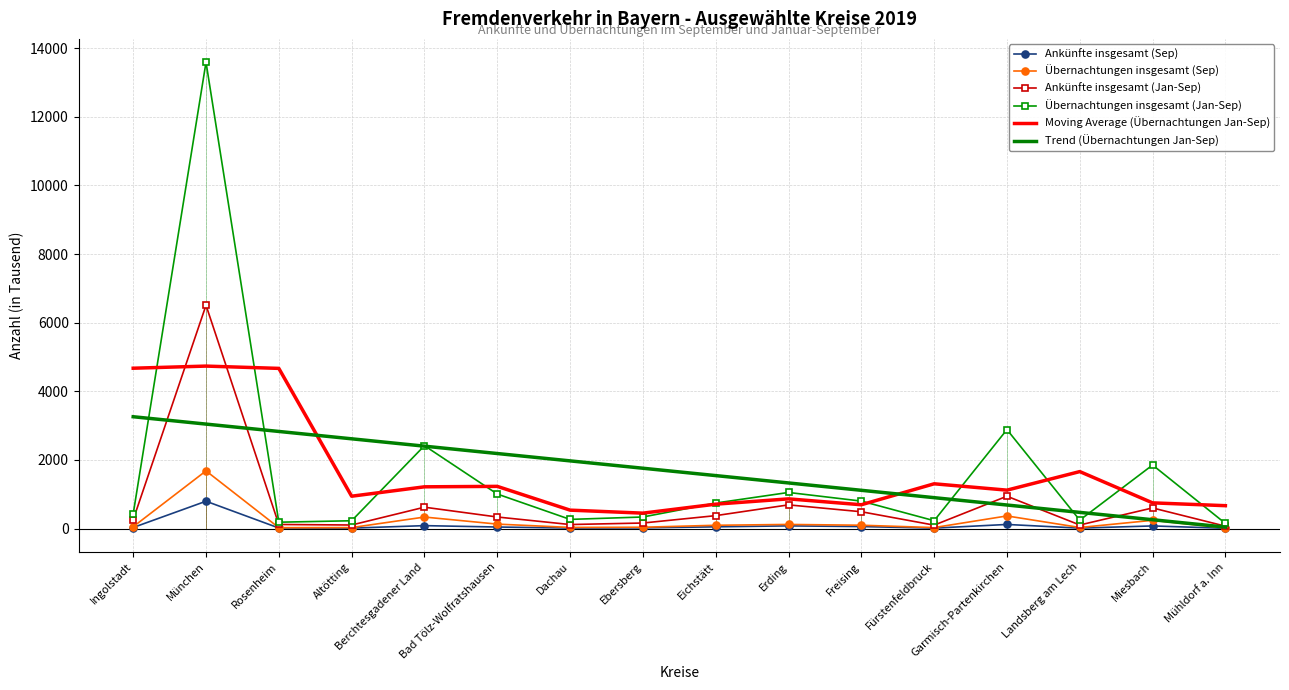

Reading left to right, extract all data points from this chart.

Ankünfte insgesamt (Sep): 31.5	797.6	16.8	13.2	85.9	45.7	15.1	20.3	51.0	79.2	58.8	13.5	120.4	13.5	77.3	8.9
Übernachtungen insgesamt (Sep): 53.7	1682.3	26.2	29.2	336.2	130.6	34.1	39.4	96.4	120.8	98.0	29.6	368.8	31.7	241.3	18.0
Ankünfte insgesamt (Jan-Sep): 258.5	6509.4	119.9	104.3	623.4	337.8	118.0	162.2	377.4	691.1	490.7	100.5	943.2	104.5	601.8	69.9
Übernachtungen insgesamt (Jan-Sep): 429.1	13593.0	186.2	228.2	2416.8	1007.2	267.8	337.9	744.4	1052.9	801.3	229.9	2885.3	246.0	1852.6	150.5
Moving Average (Übernachtungen Jan-Sep): 4674.0	4736.1	4669.1	943.7	1217.4	1230.6	537.6	450.0	711.7	866.2	694.7	1305.5	1120.4	1661.3	749.7	667.7
Trend (Übernachtungen Jan-Sep): 3260.0	3045.6	2831.1	2616.7	2402.3	2187.9	1973.5	1759.0	1544.6	1330.2	1115.8	901.3	686.9	472.5	258.1	43.6